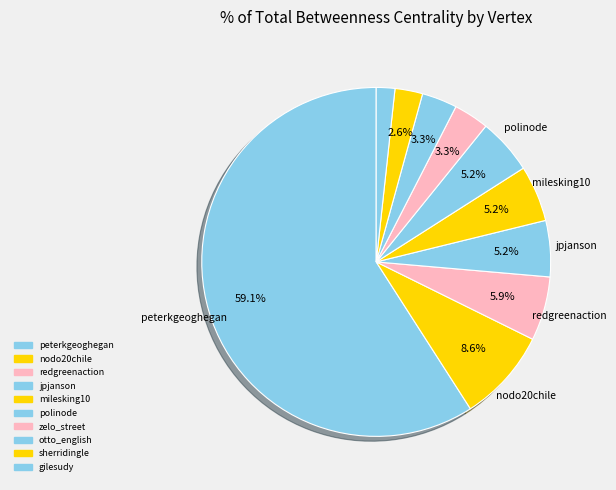

To the nearest percent, what is the average slice percentage?

10%